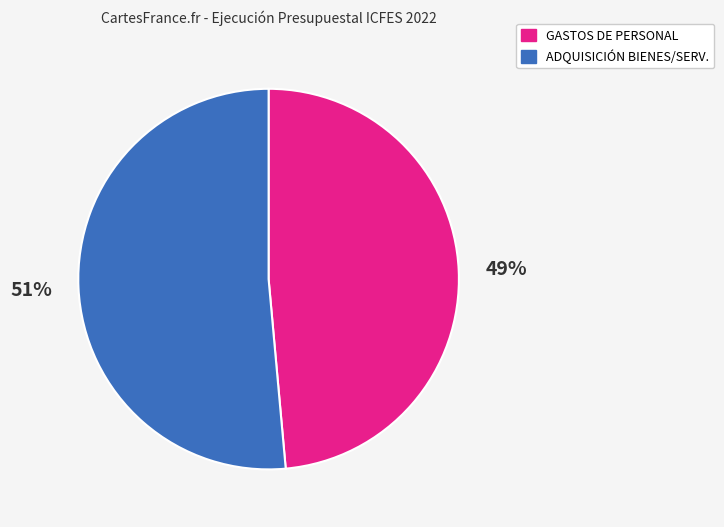

To the nearest percent, what is the average slice percentage?

50%